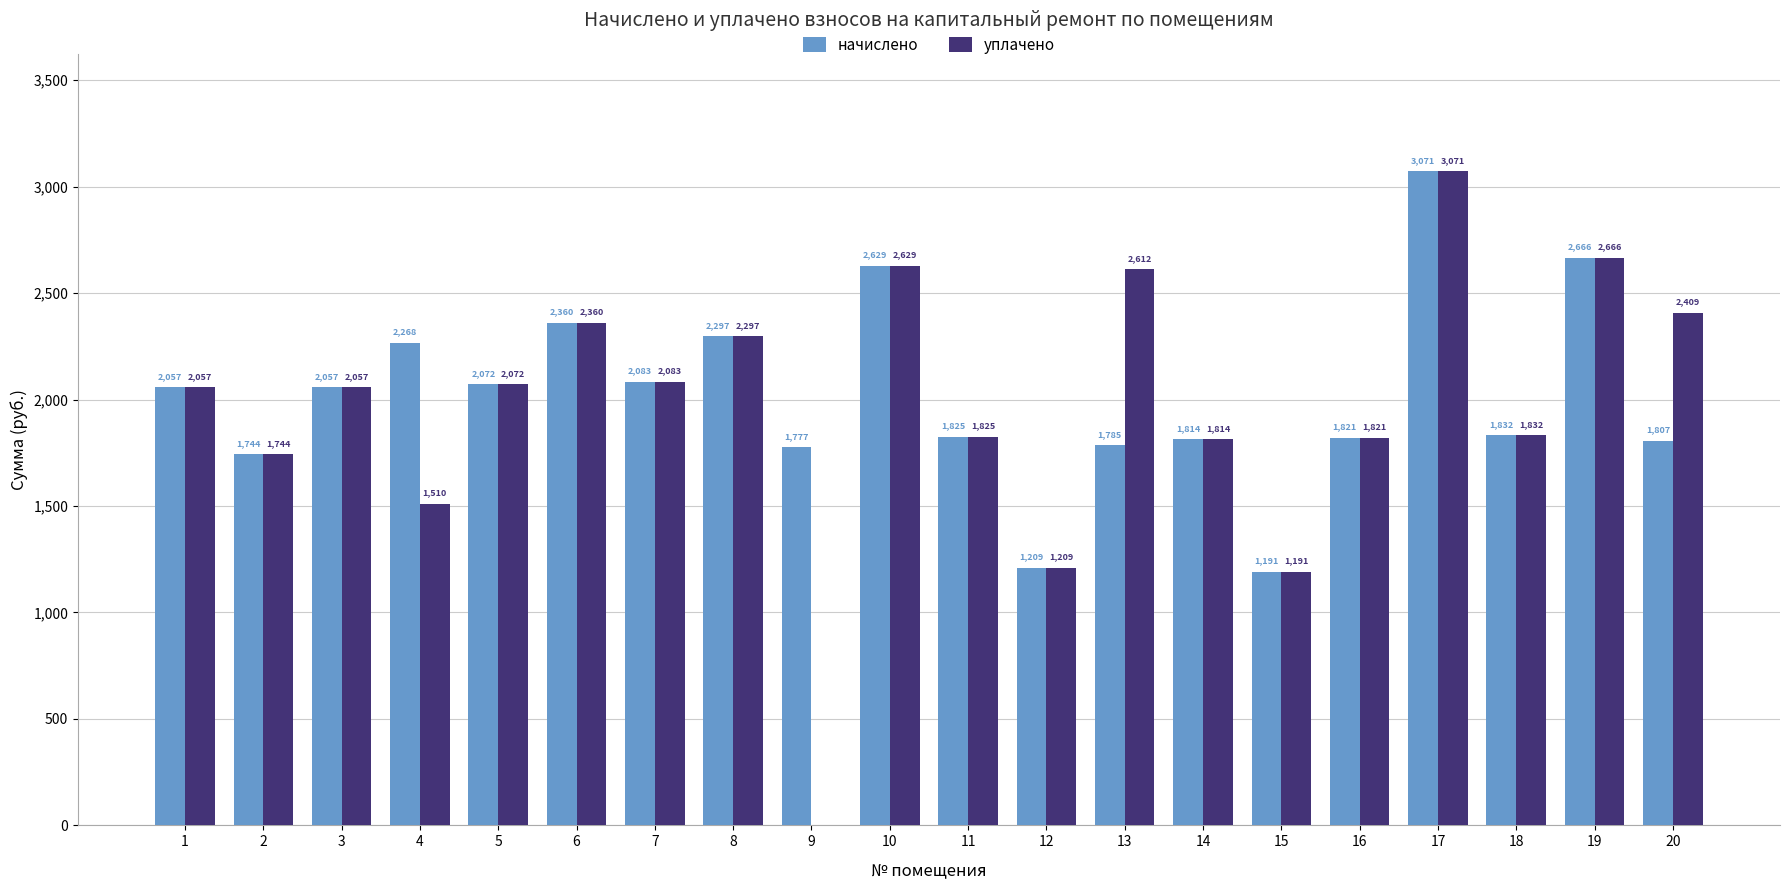

Is the value of начислено at 14 greater than the value of уплачено at 6?

No